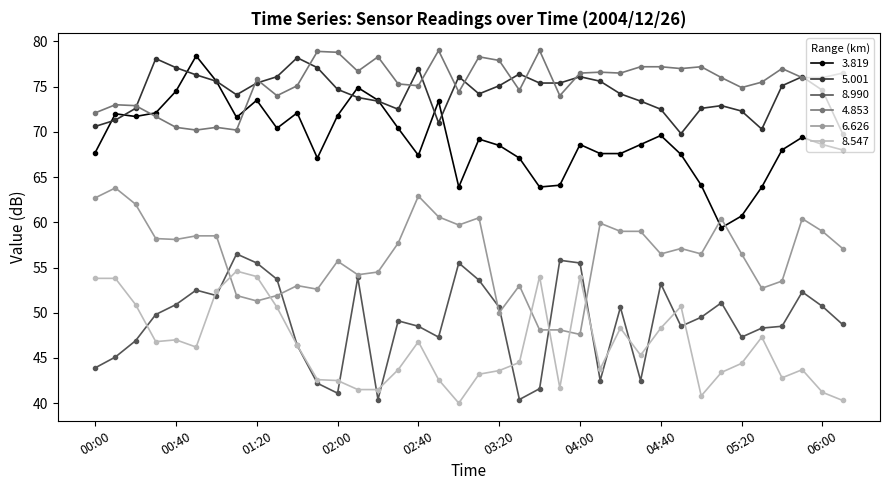

True or false: 6.626 has more than 0 points higher than both neighbors.

True